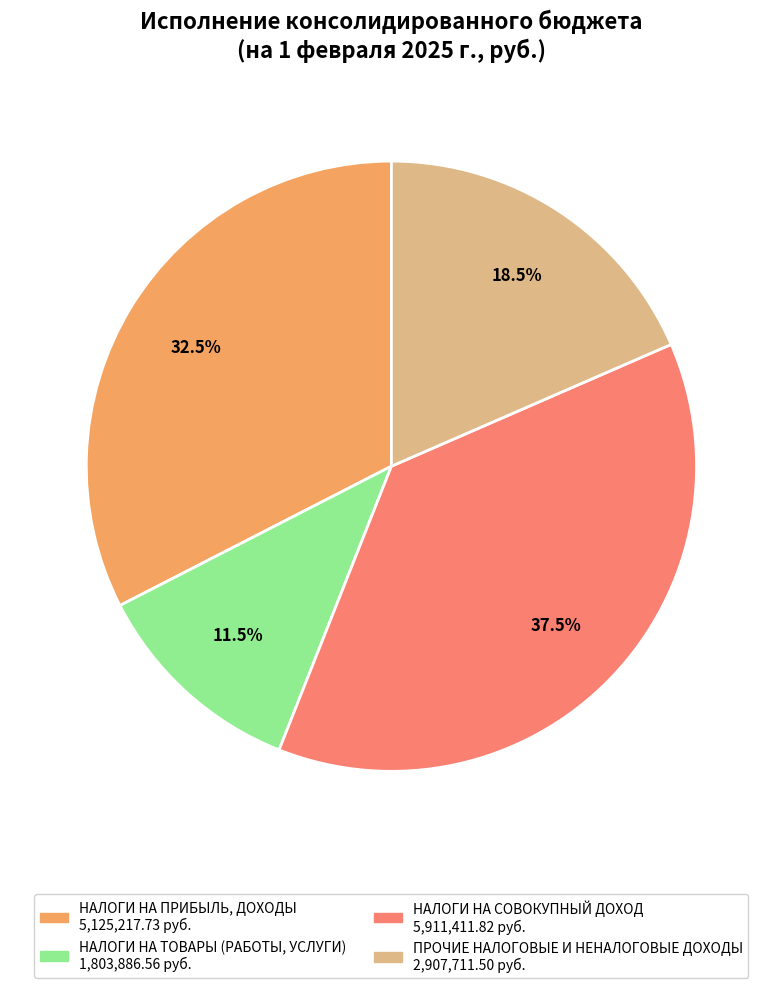

Is there any slice that represents more than half of the pie?

No